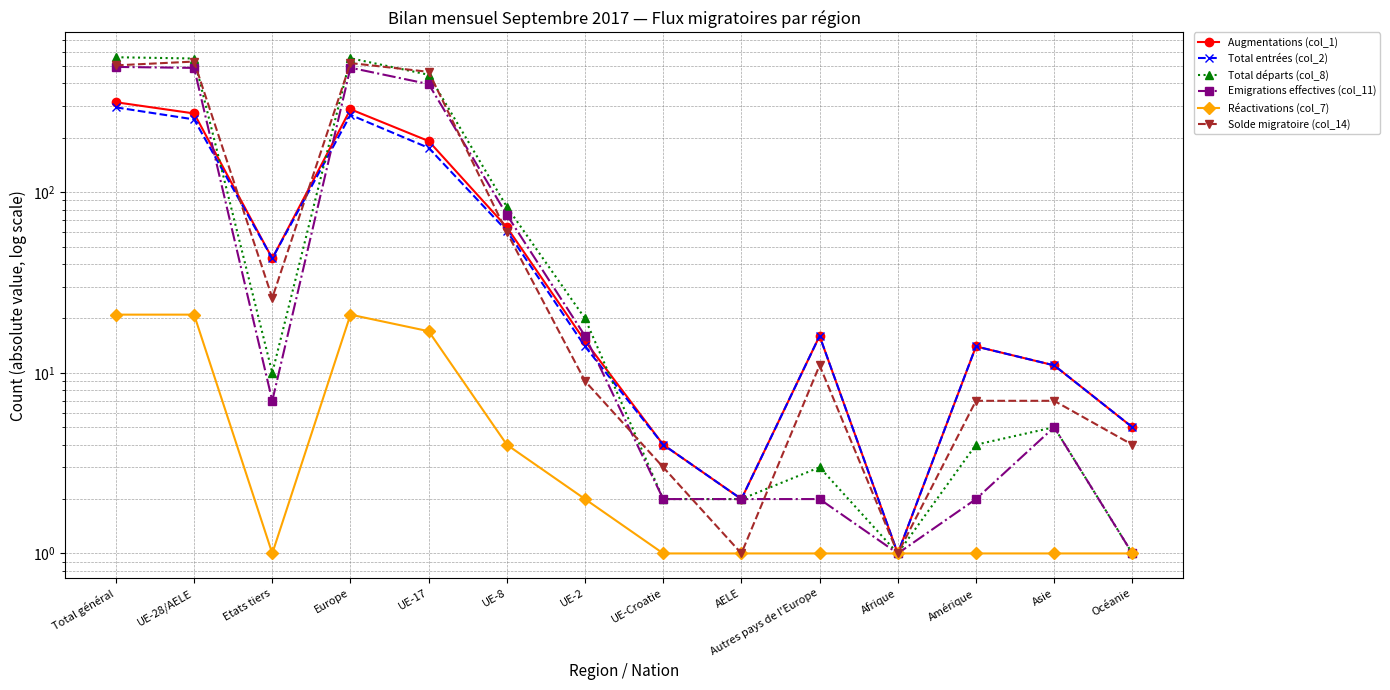

How many interior local peaks does the Augmentations (col_1) series have?

3